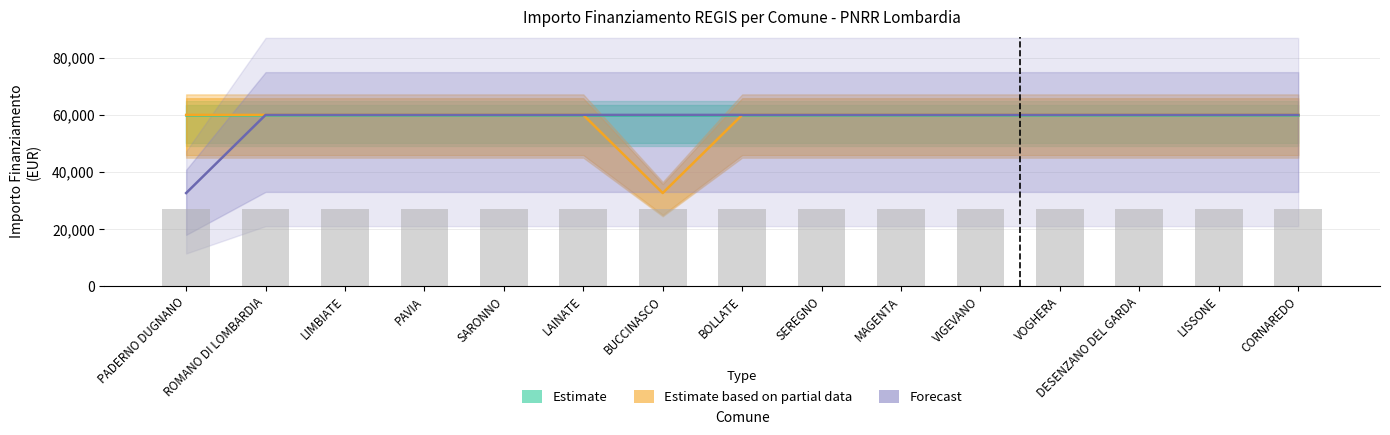

What is the minimum value shown in the chart?

32589